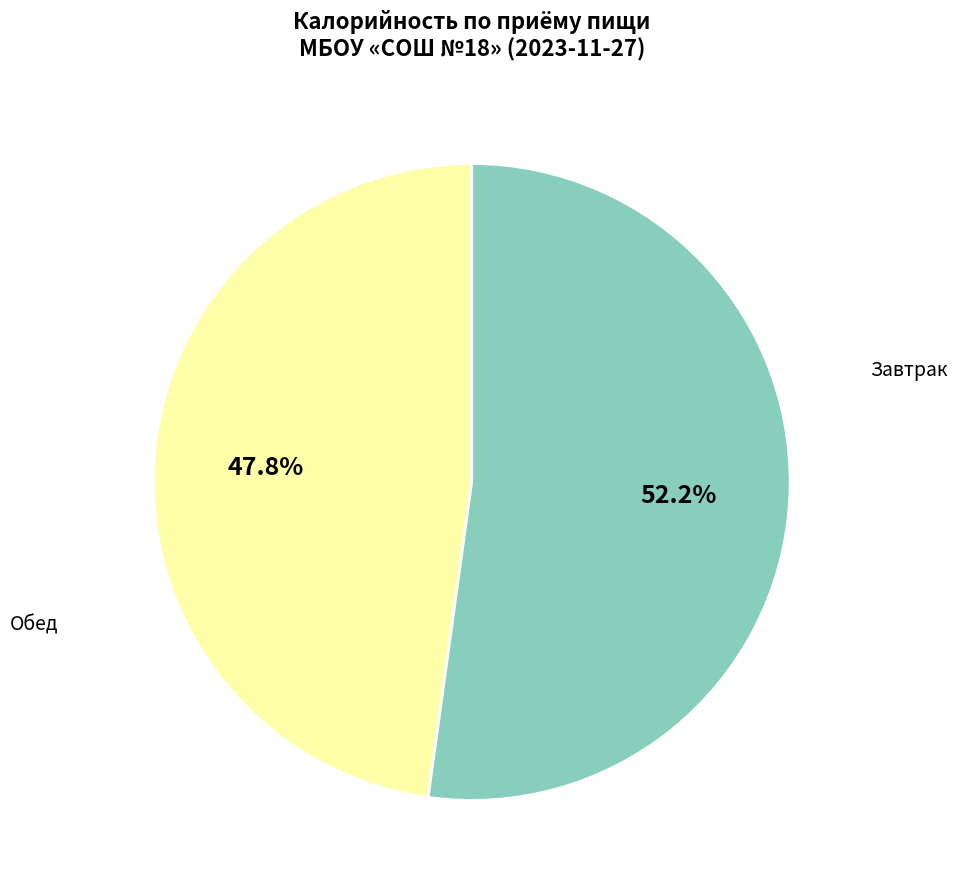

Is there a majority slice in this chart?

Yes